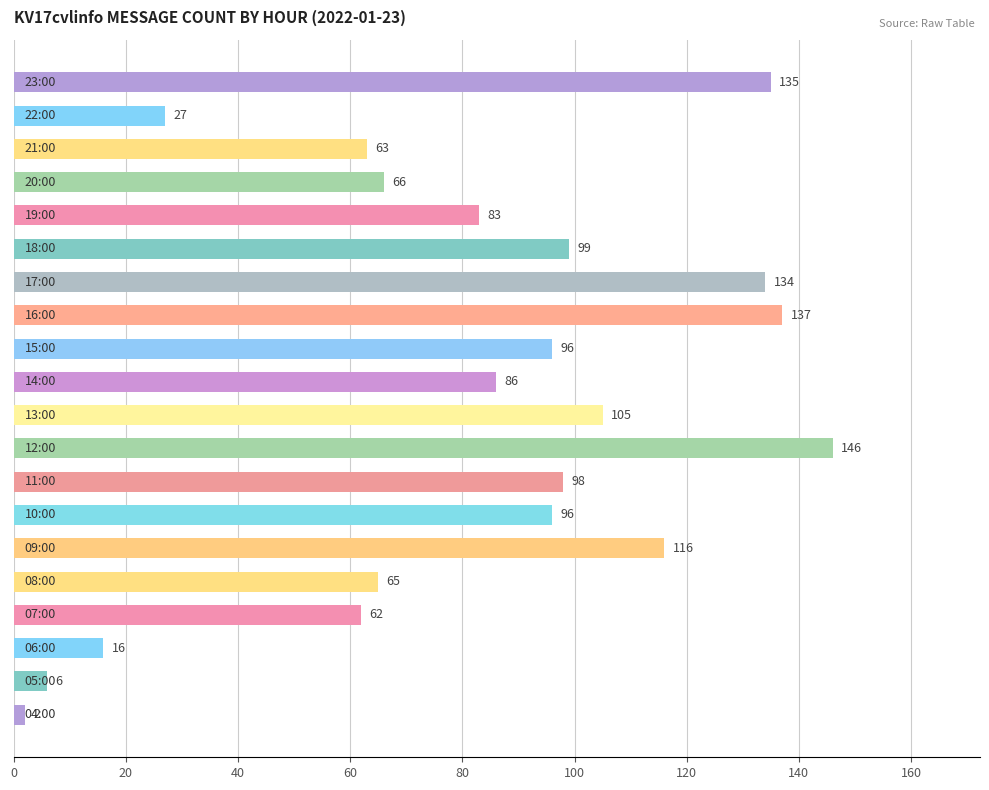

What is the difference between the maximum and minimum values?

144